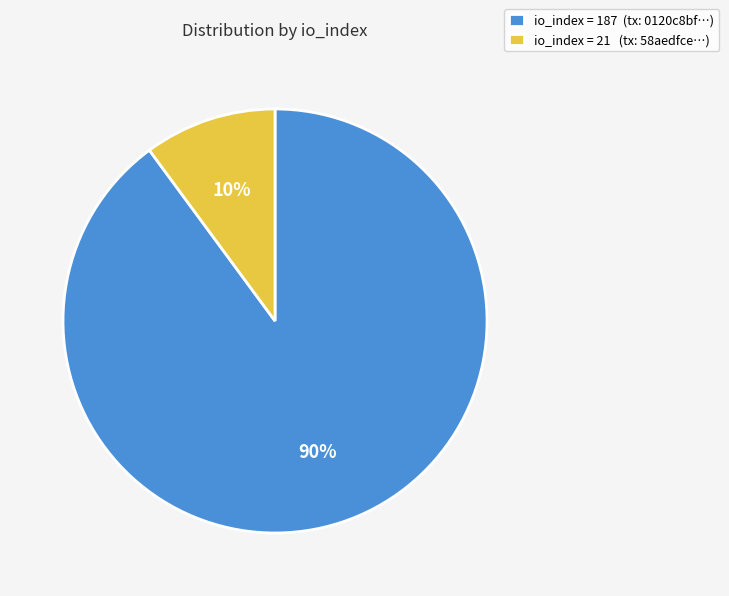

To the nearest percent, what percentage of the pie is io_index = 21 (tx: 58aedfce…)?

10%